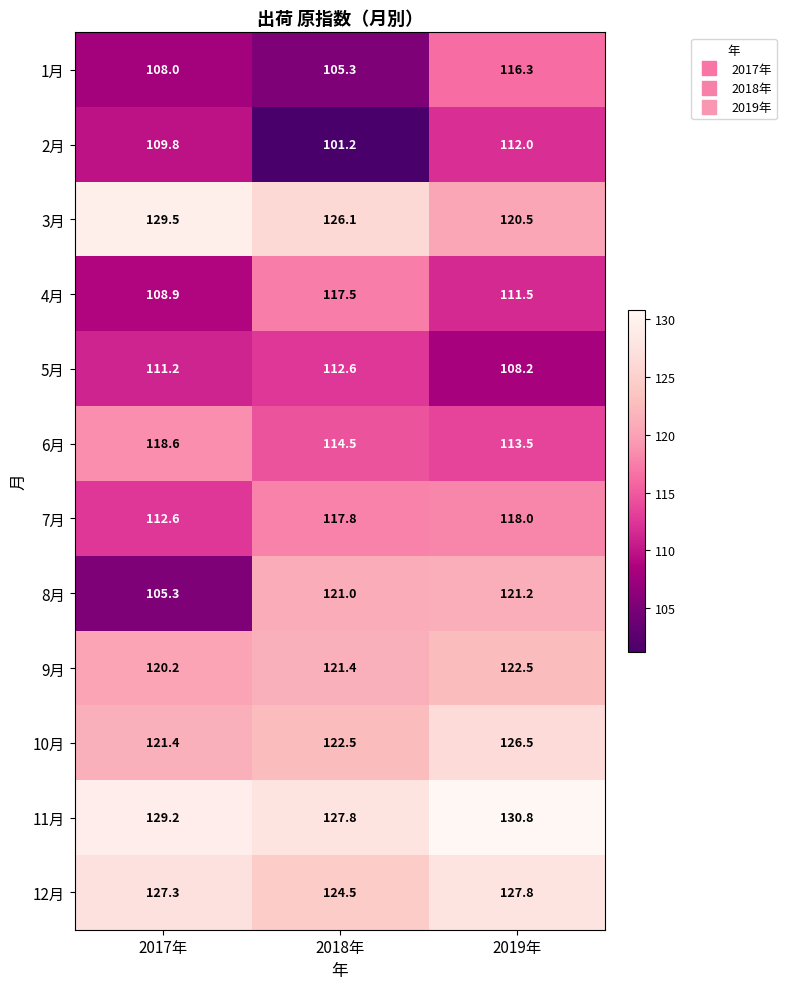

Where is 6月 nearest to the value 116?

2018年